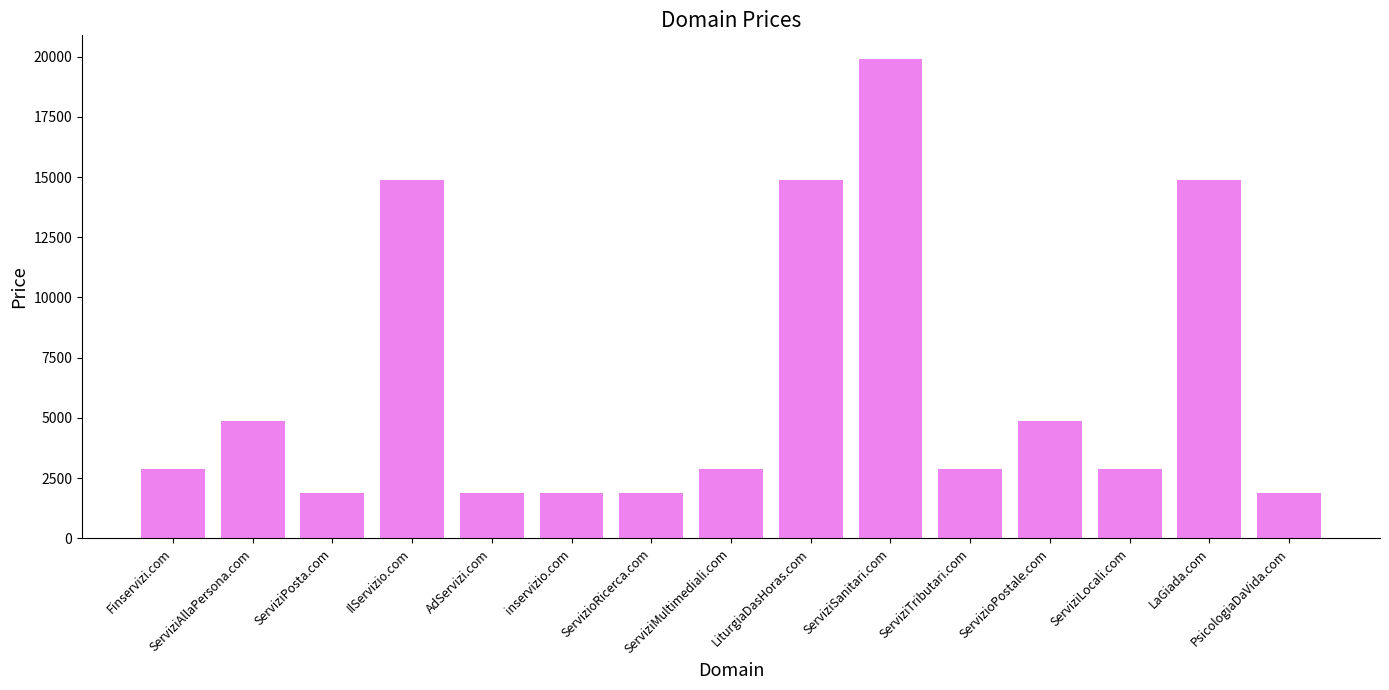

How many bars are there in total?

15